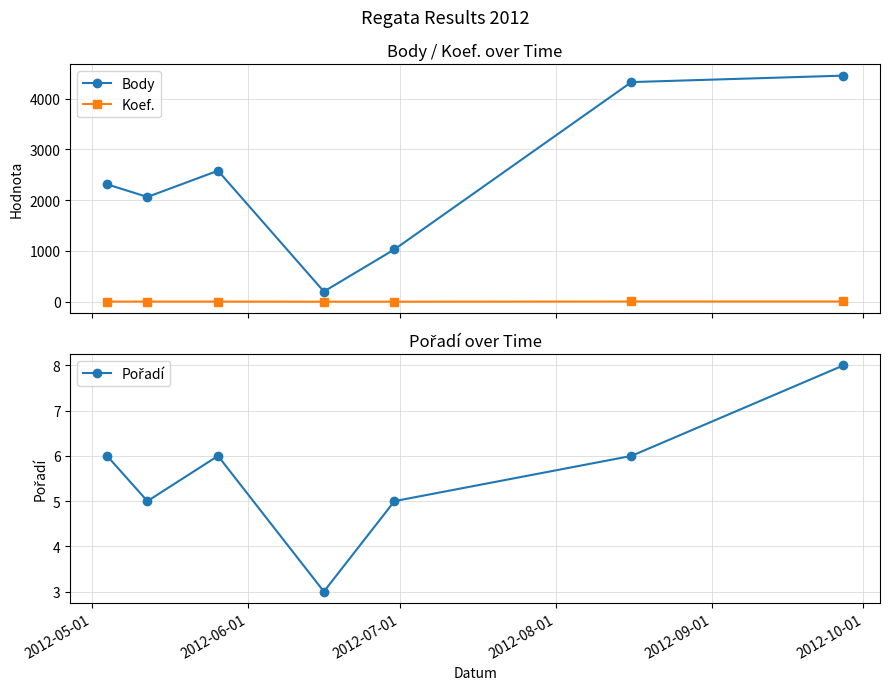

True or false: Body and Koef. intersect in this chart.

False